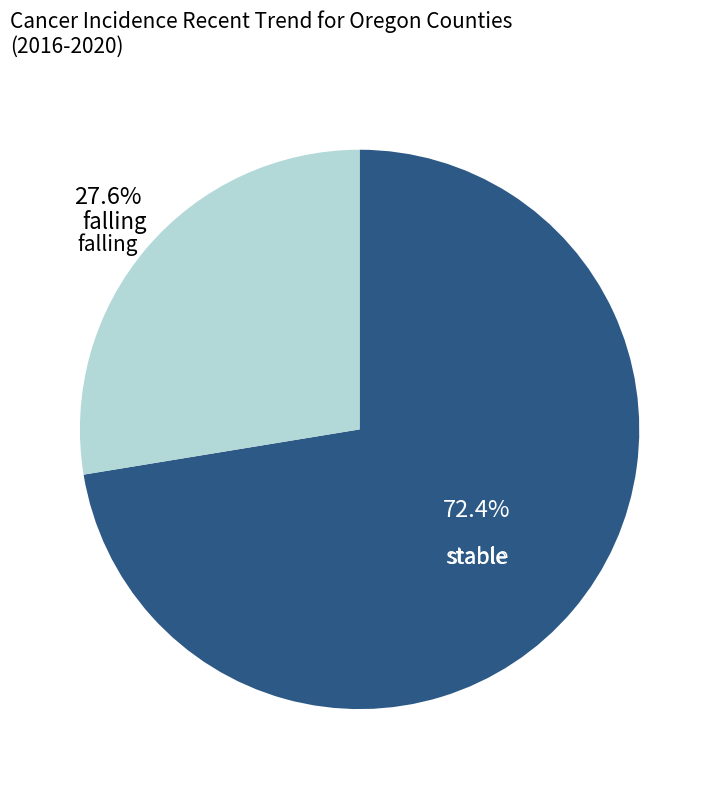

Which has a higher value, falling or stable?

stable